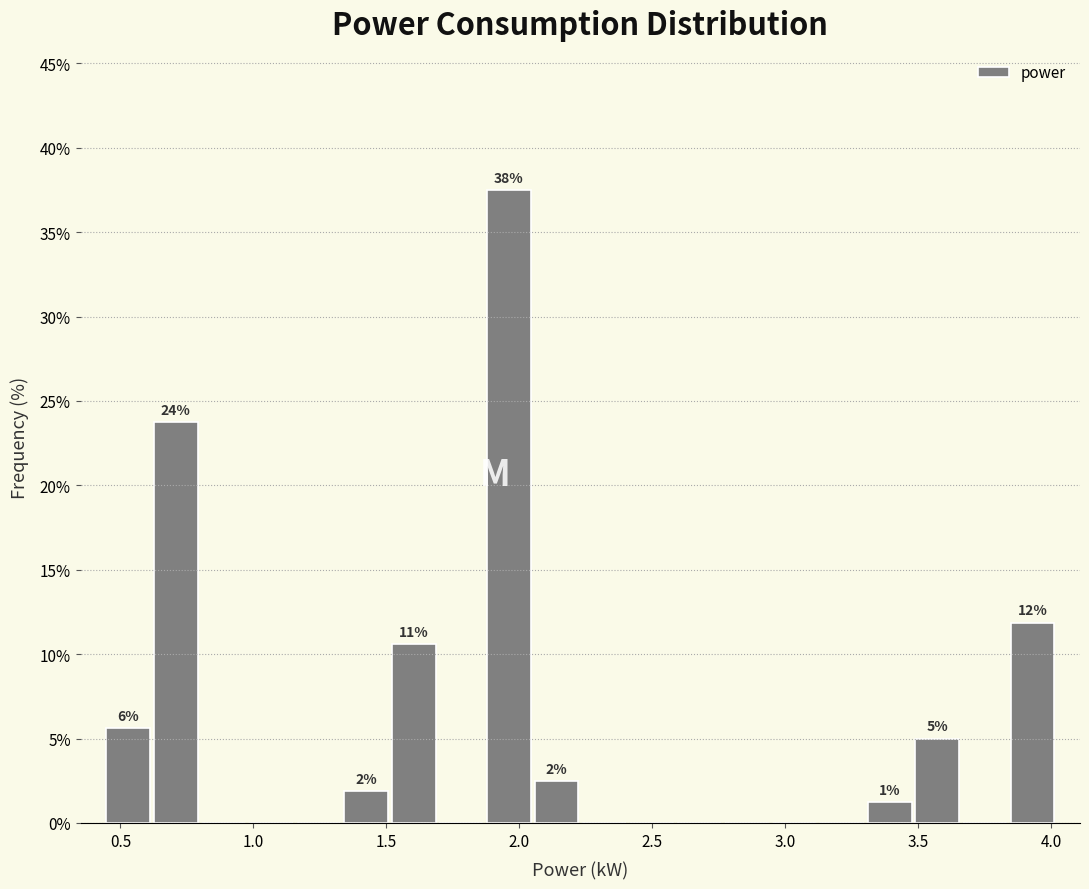

Around what value on the x-axis is the tallest bar? Give the approximate position of its centre, as read against the axis.

1.95